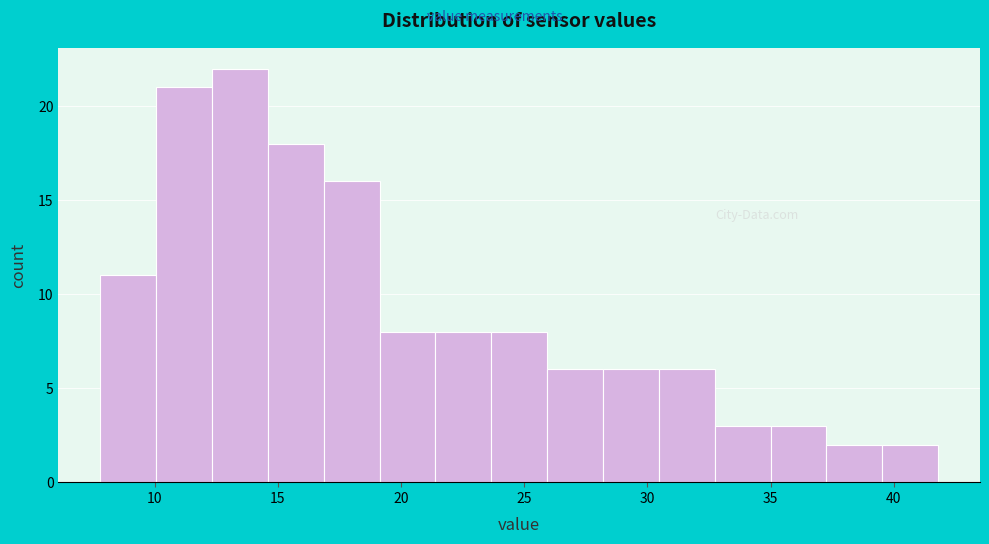

Reading left to right, list every bar in this chart as the range it spans on the x-axis followed by its height. Neither the bar edges nor the heights are printed on the chart, so give them approximately, as read against the axes.

8.0 to 10.0: 11
10.0 to 12.5: 21
12.5 to 14.5: 22
14.5 to 17.0: 18
17.0 to 19.0: 16
19.0 to 21.5: 8
21.5 to 23.5: 8
23.5 to 26.0: 8
26.0 to 28.0: 6
28.0 to 30.5: 6
30.5 to 32.5: 6
32.5 to 35.0: 3
35.0 to 37.5: 3
37.5 to 39.5: 2
39.5 to 42.0: 2